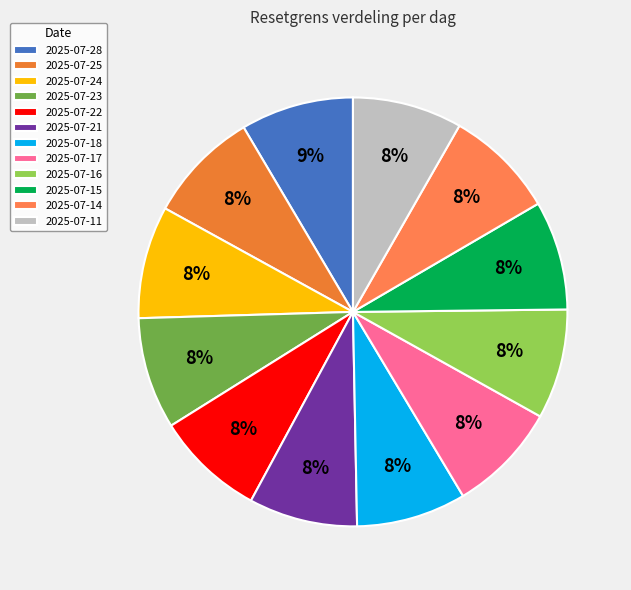

Is there a majority slice in this chart?

No